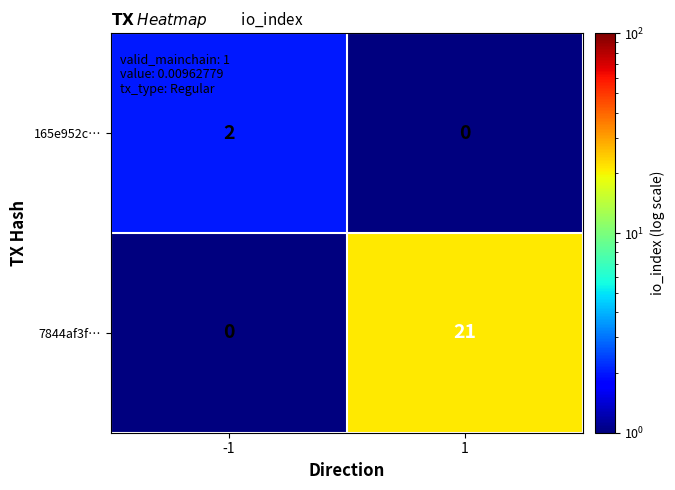

What is the sum of the 7844af3f… values at 1 and -1?

21